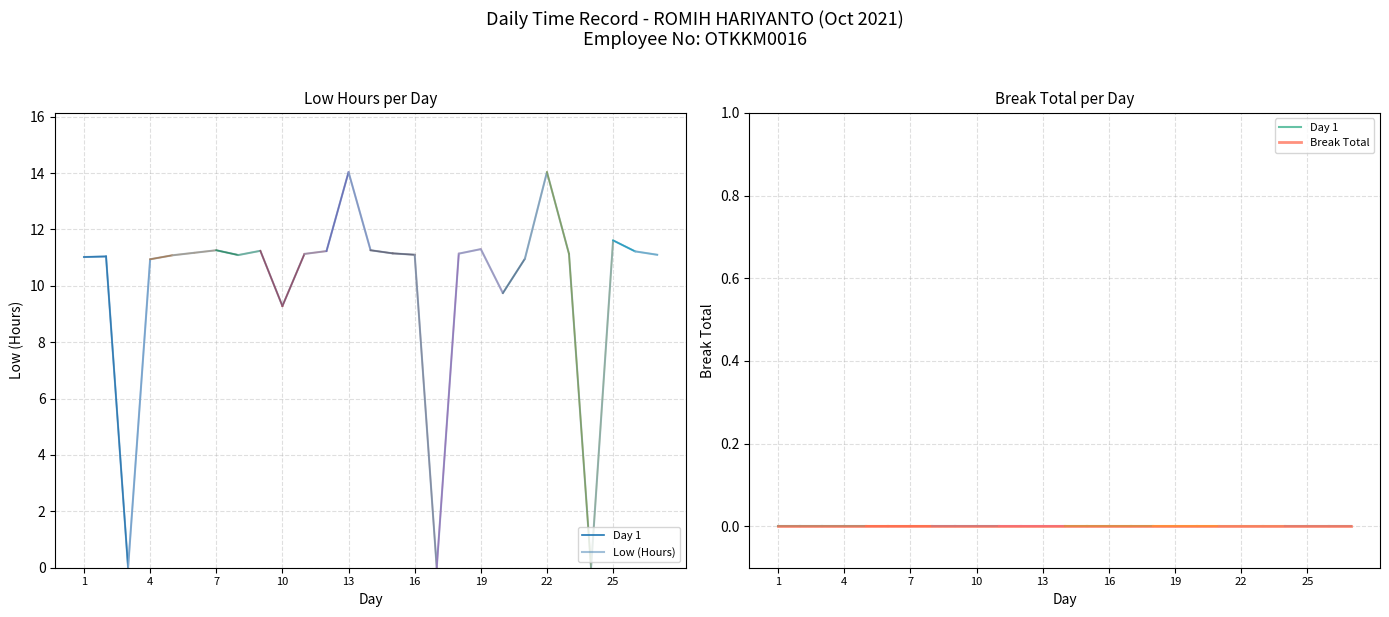

How many interior local valleys (lower than both neighbors) does the data have?

6